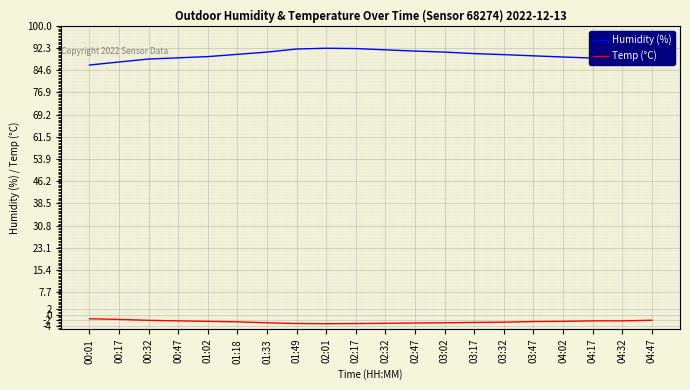

What is the sum of all Temp (°C) values?

-49.4